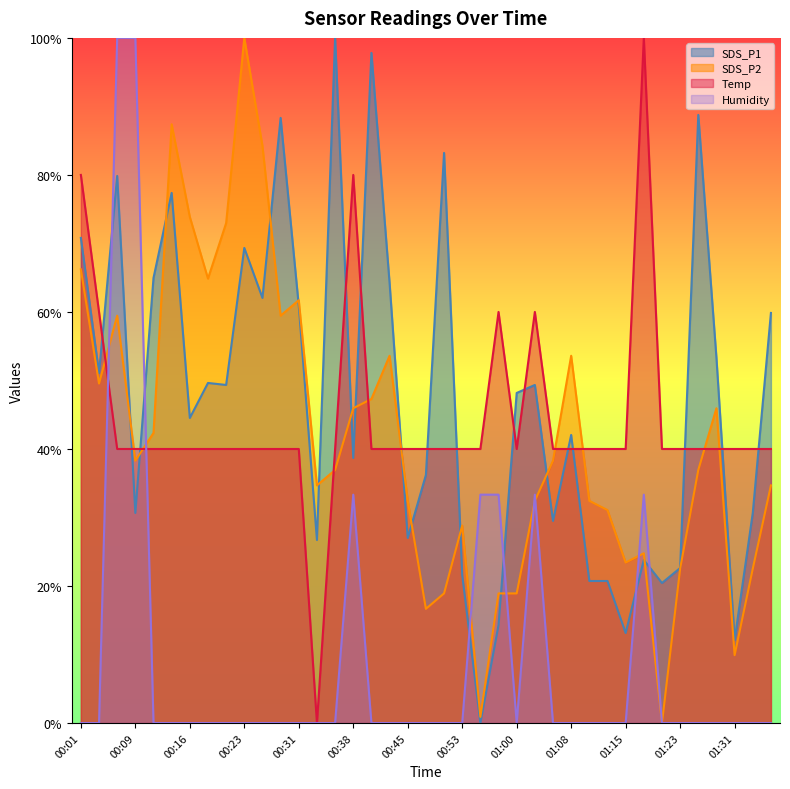

What are all the series names shown in the legend?

SDS_P1, SDS_P2, Temp, Humidity